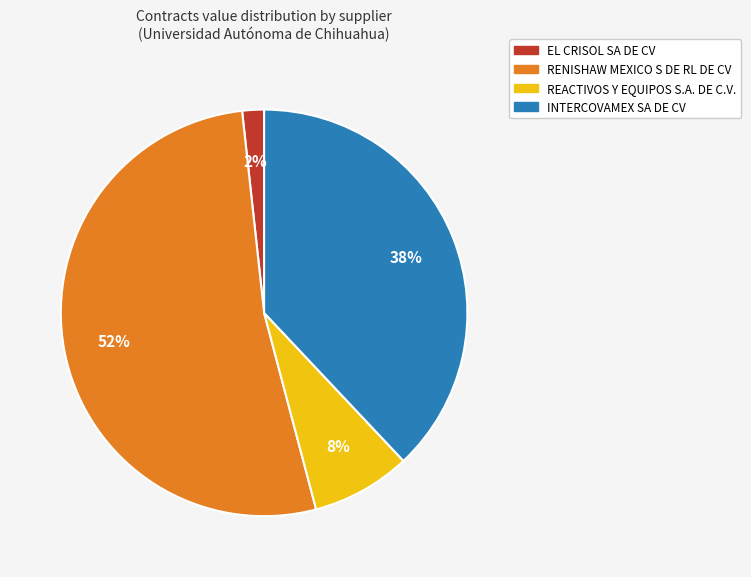

Rank the categories by value from highest to lowest.

RENISHAW MEXICO S DE RL DE CV, INTERCOVAMEX SA DE CV, REACTIVOS Y EQUIPOS S.A. DE C.V., EL CRISOL SA DE CV